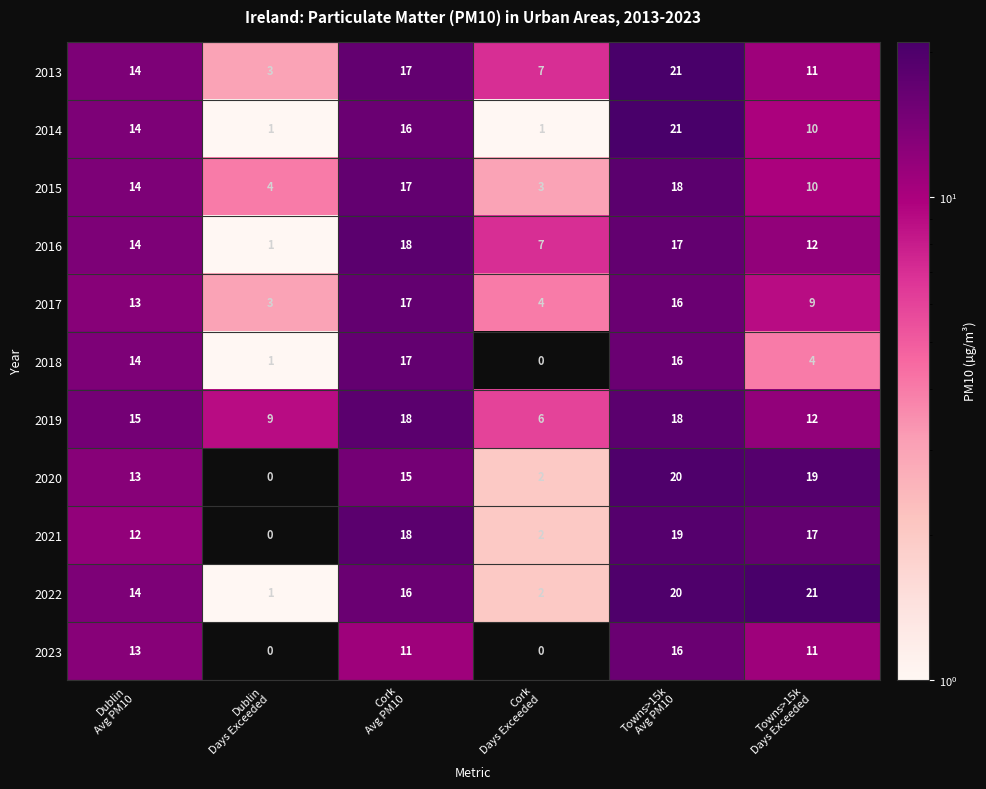

At how many categories does at least one series exceed 2?

6